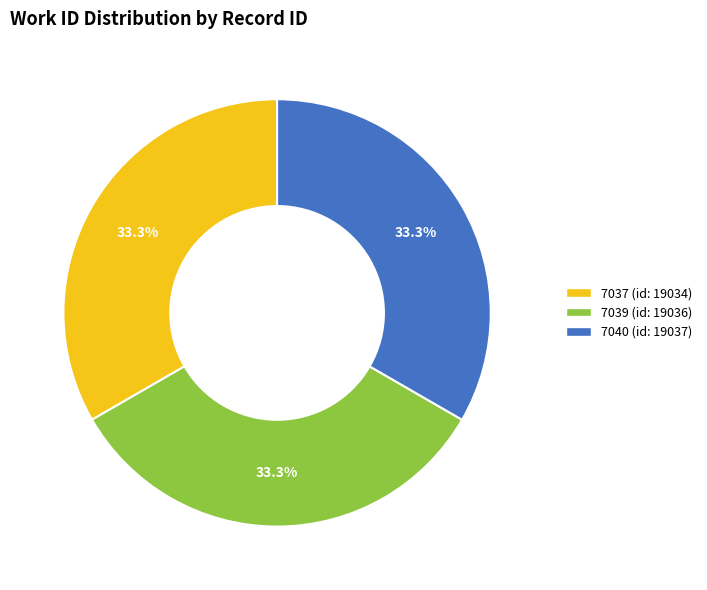

Is there any slice that represents more than half of the pie?

No